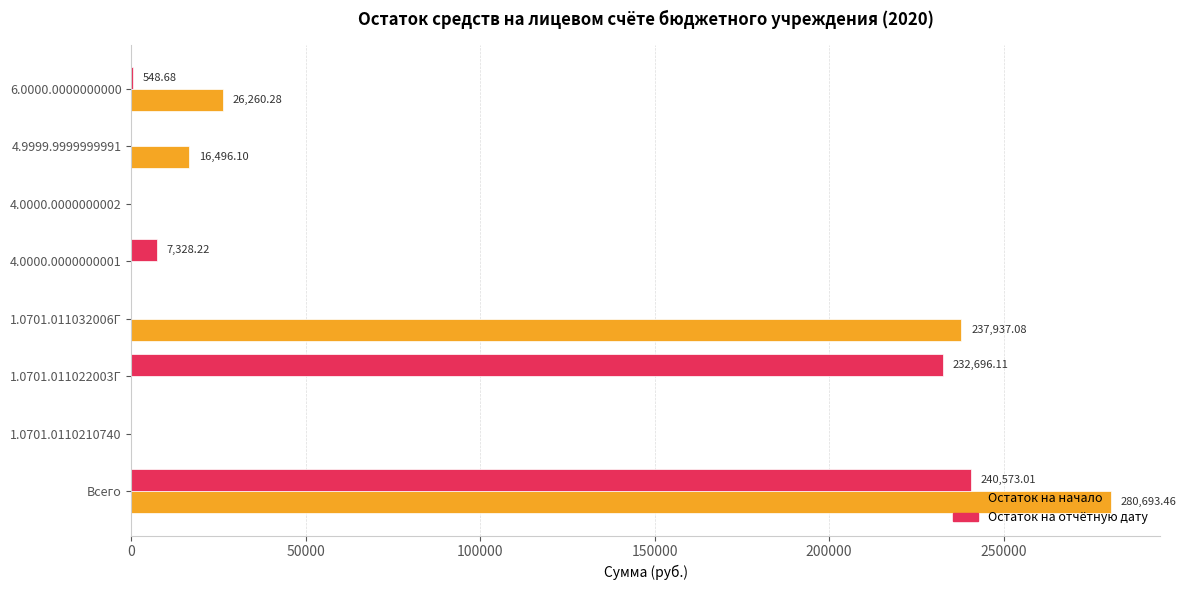

Count the number of data series in this chart.

2